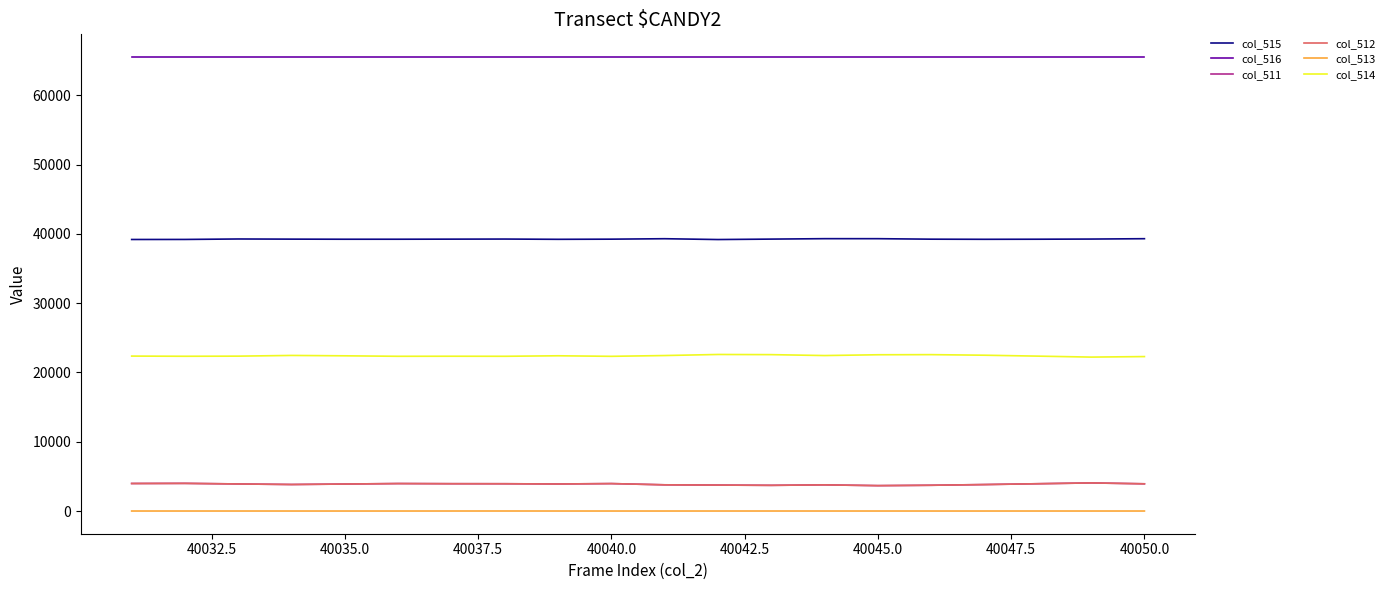

What is the maximum value shown in the chart?

65535